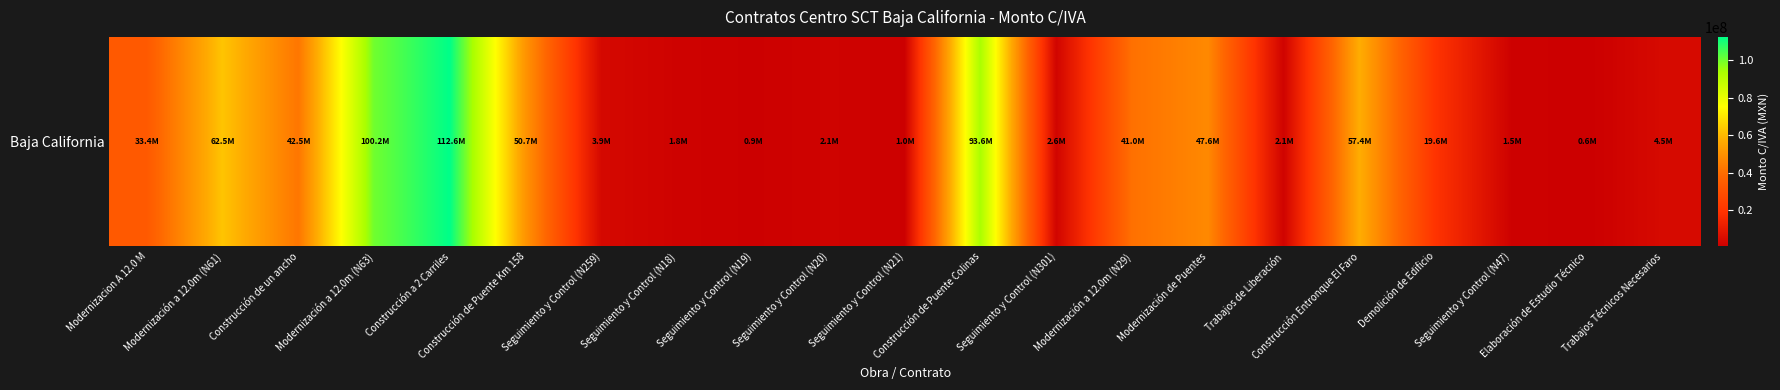

What is the difference between the maximum and minimum values?

111918115.3